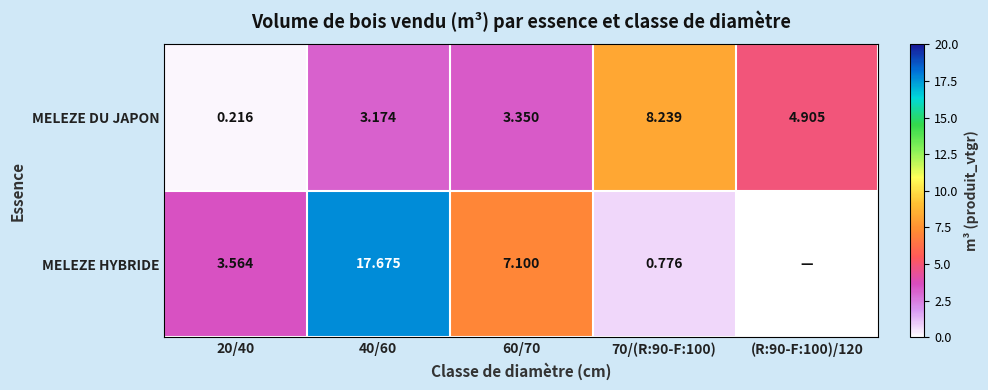

Between 60/70 and 70/(R:90-F:100), which series saw the biggest shift?

MELEZE HYBRIDE